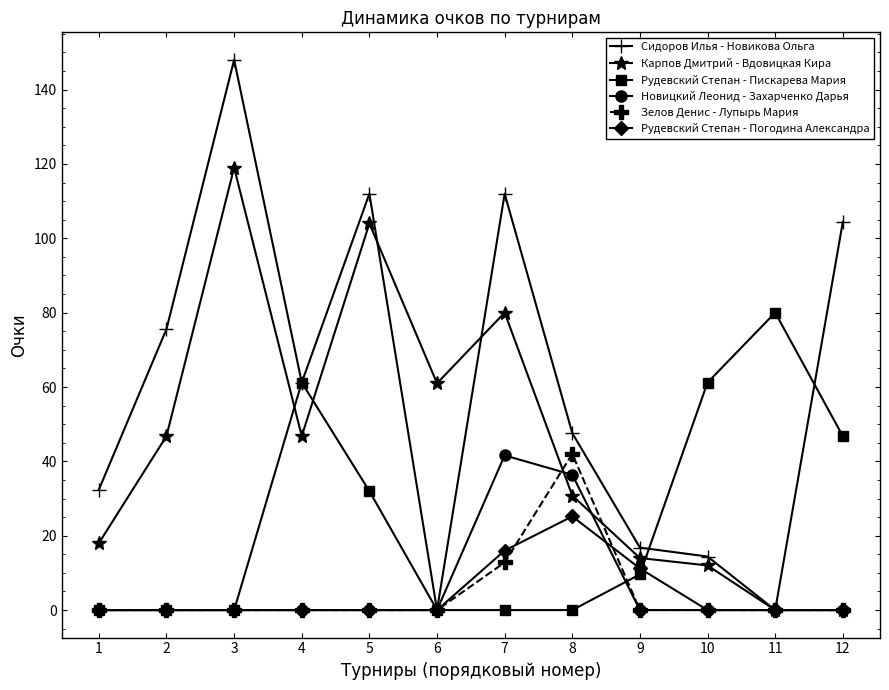

What is the approximate value of Рудевский Степан - Пискарева Мария at 11?

80.0